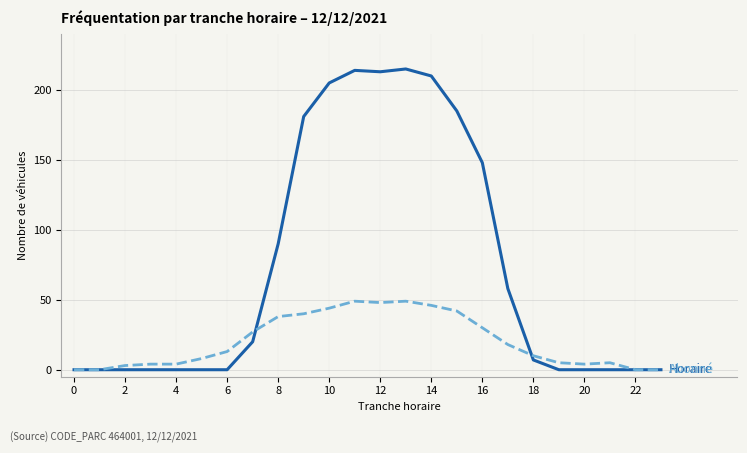

What is the greatest value displayed?

215